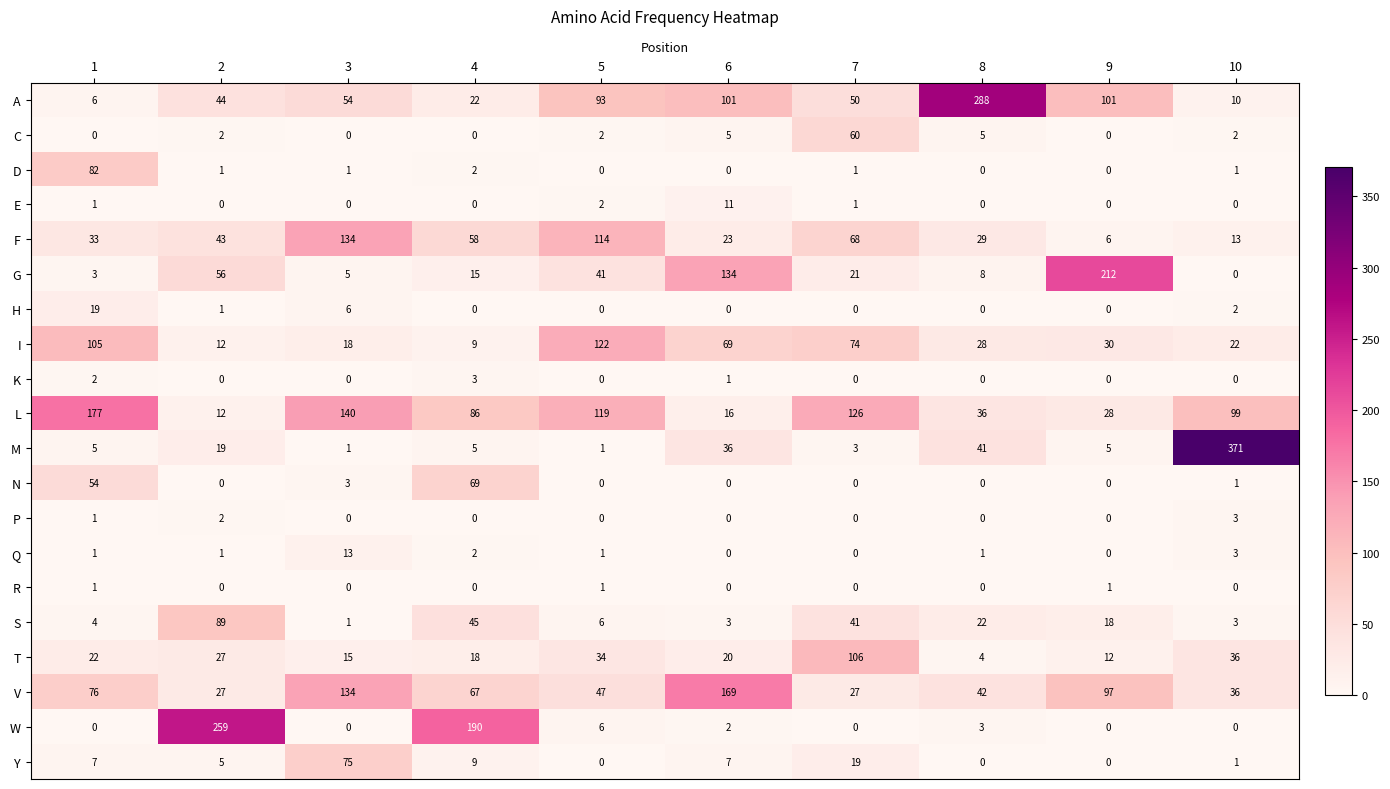

What is the sum of all P values?

6